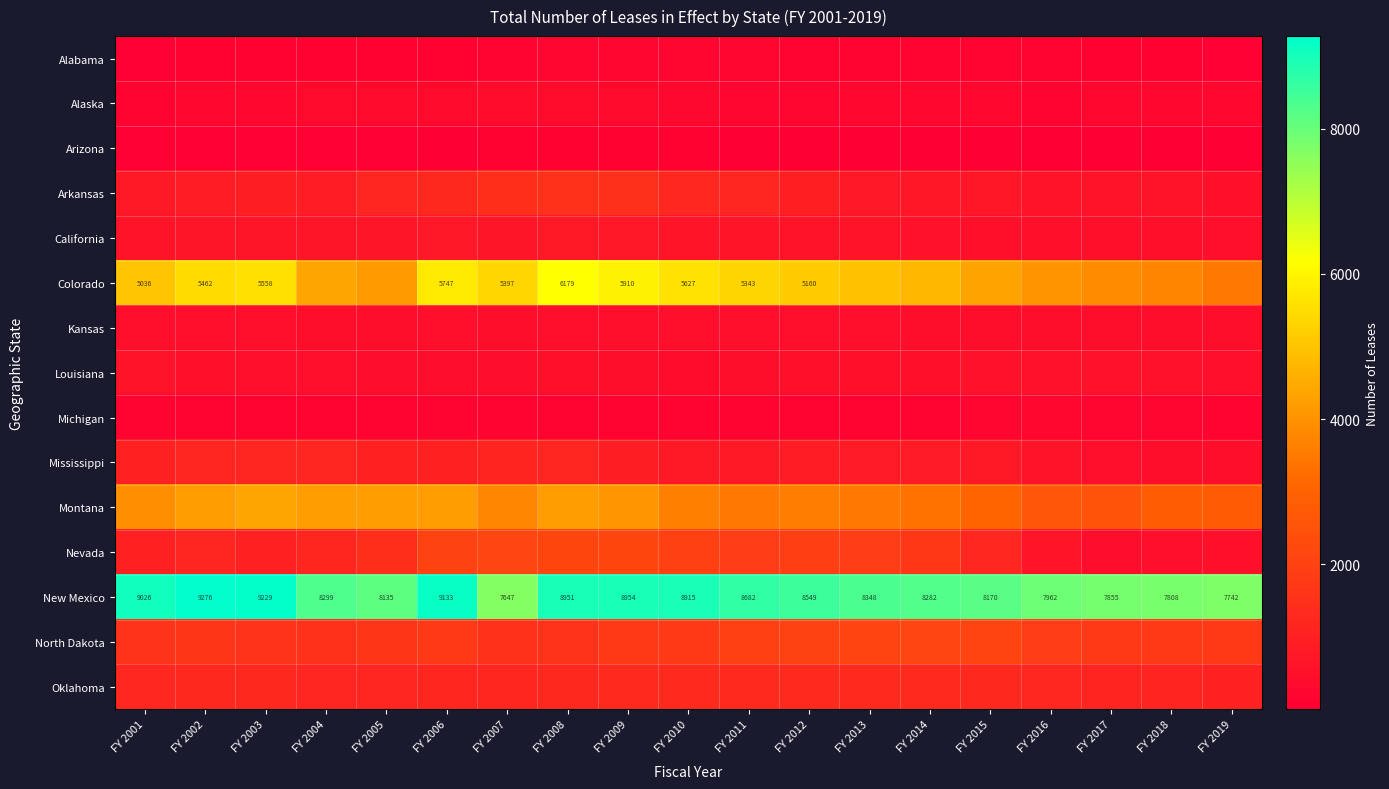

What is the total value across all series at FY 2012?

26563